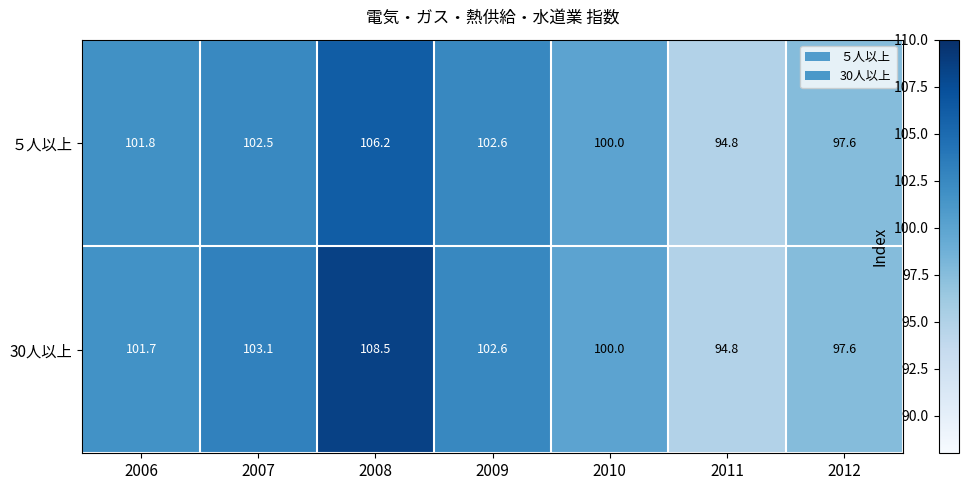

What is the lowest value of the ５人以上 series?

94.8